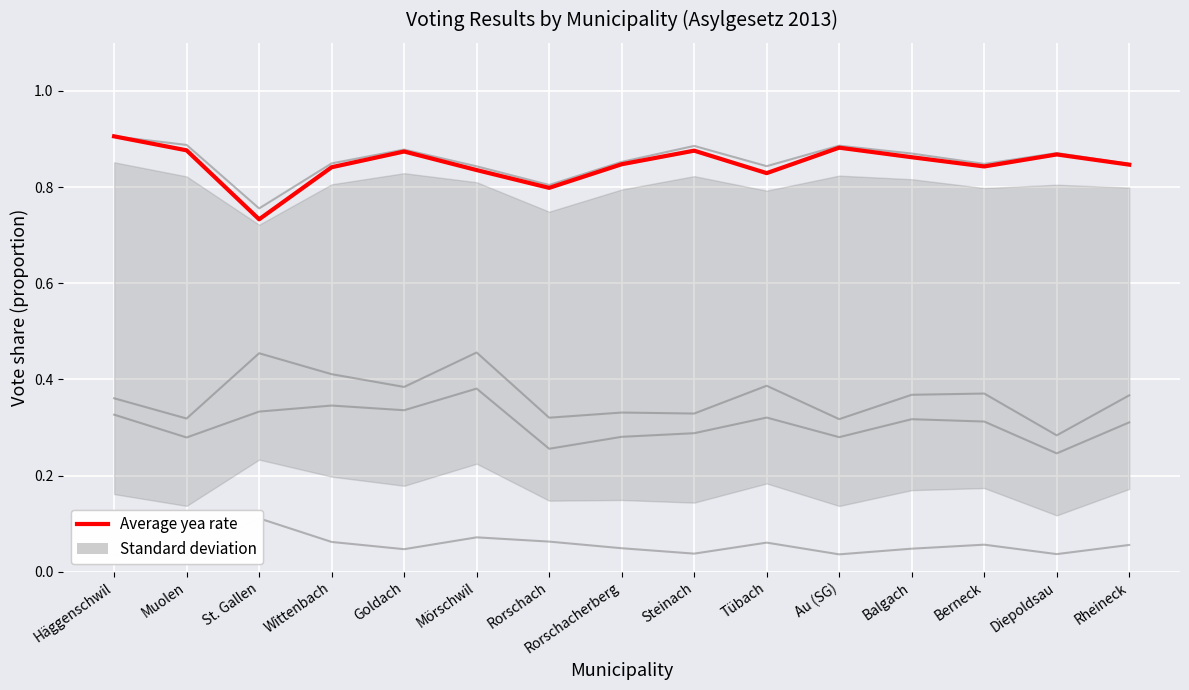

At which category is the sum across all series the highest?

Häggenschwil